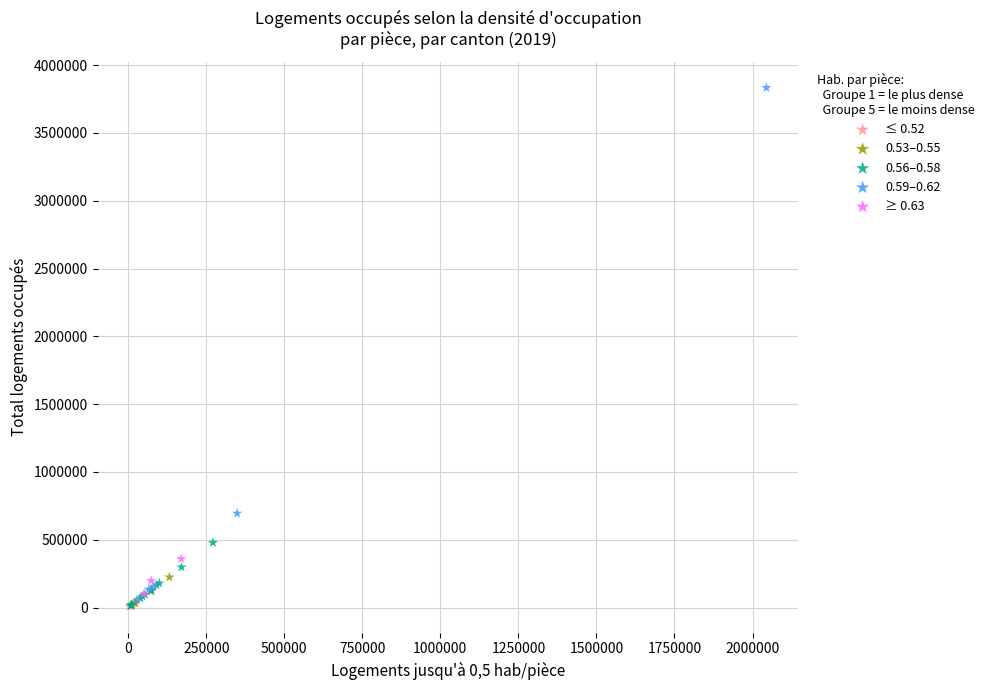

Which series contains the highest Y value?

0.59–0.62